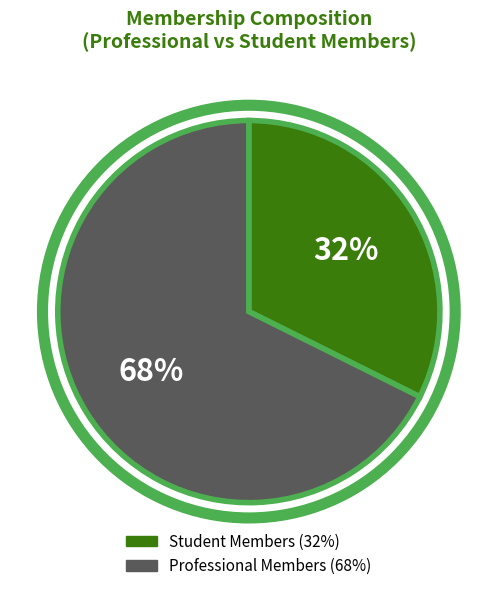

How many slices are in this pie chart?

2